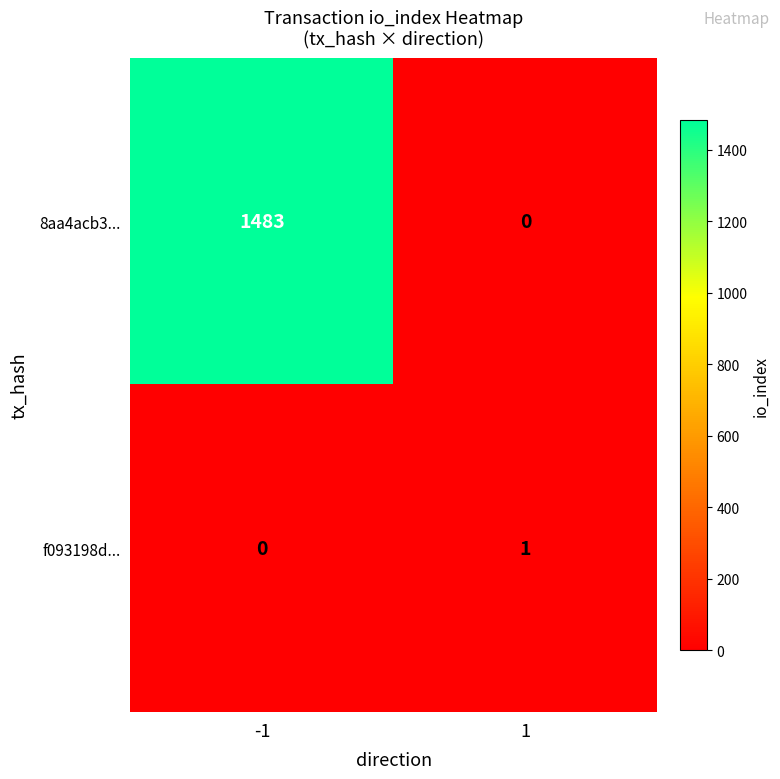

The f093198d... series shows 1 at 1. True or false?

True